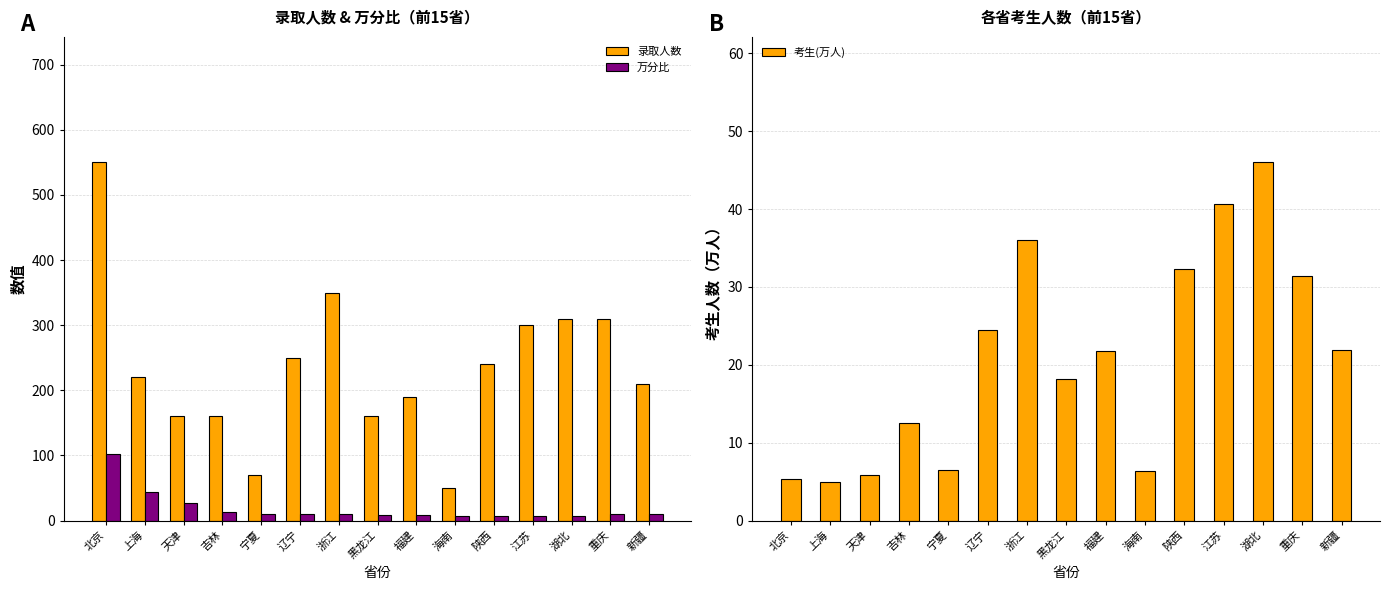

True or false: 录取人数 has a value of 300.0 at 江苏.

True